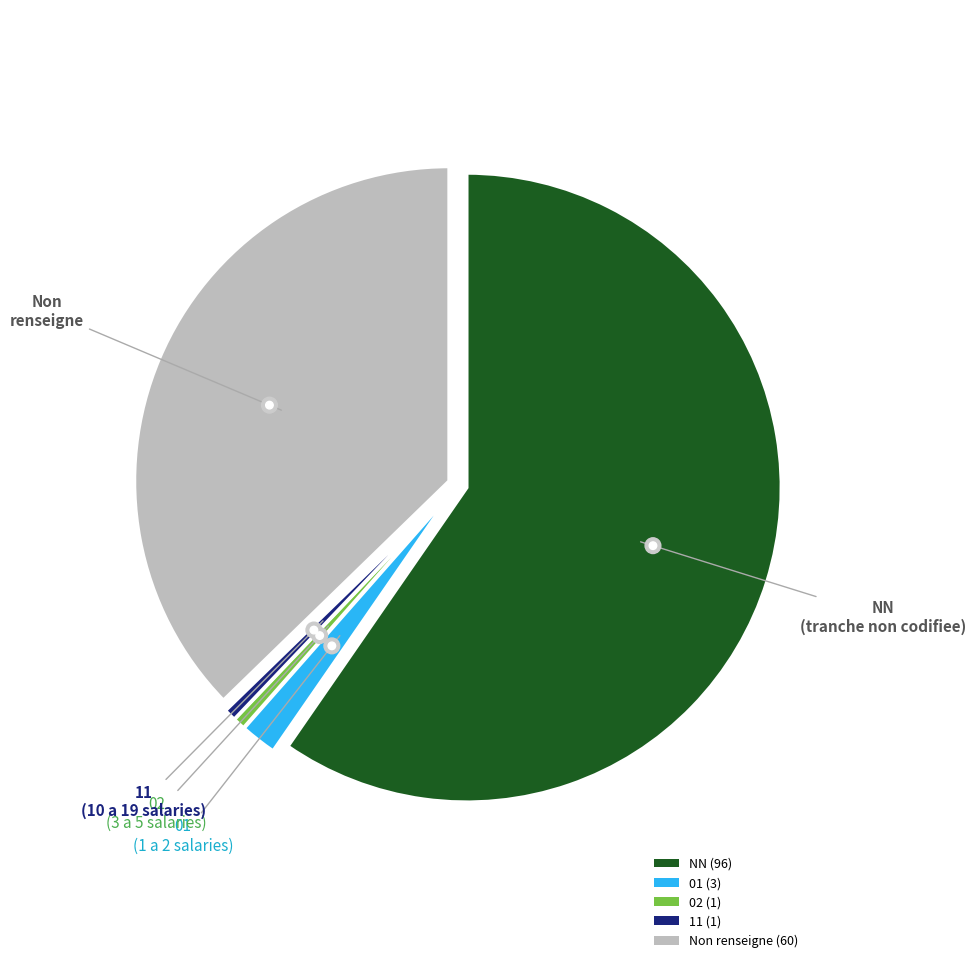

How many segments does this pie chart have?

5